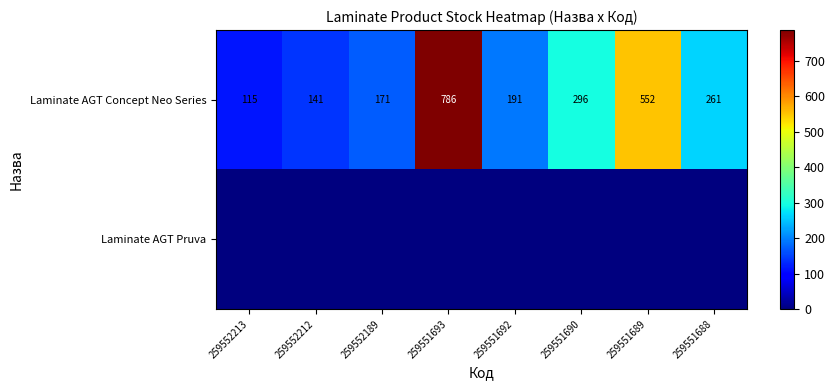

Rank the categories by Laminate AGT Concept Neo Series value from lowest to highest.

259552213, 259552212, 259552189, 259551692, 259551688, 259551690, 259551689, 259551693